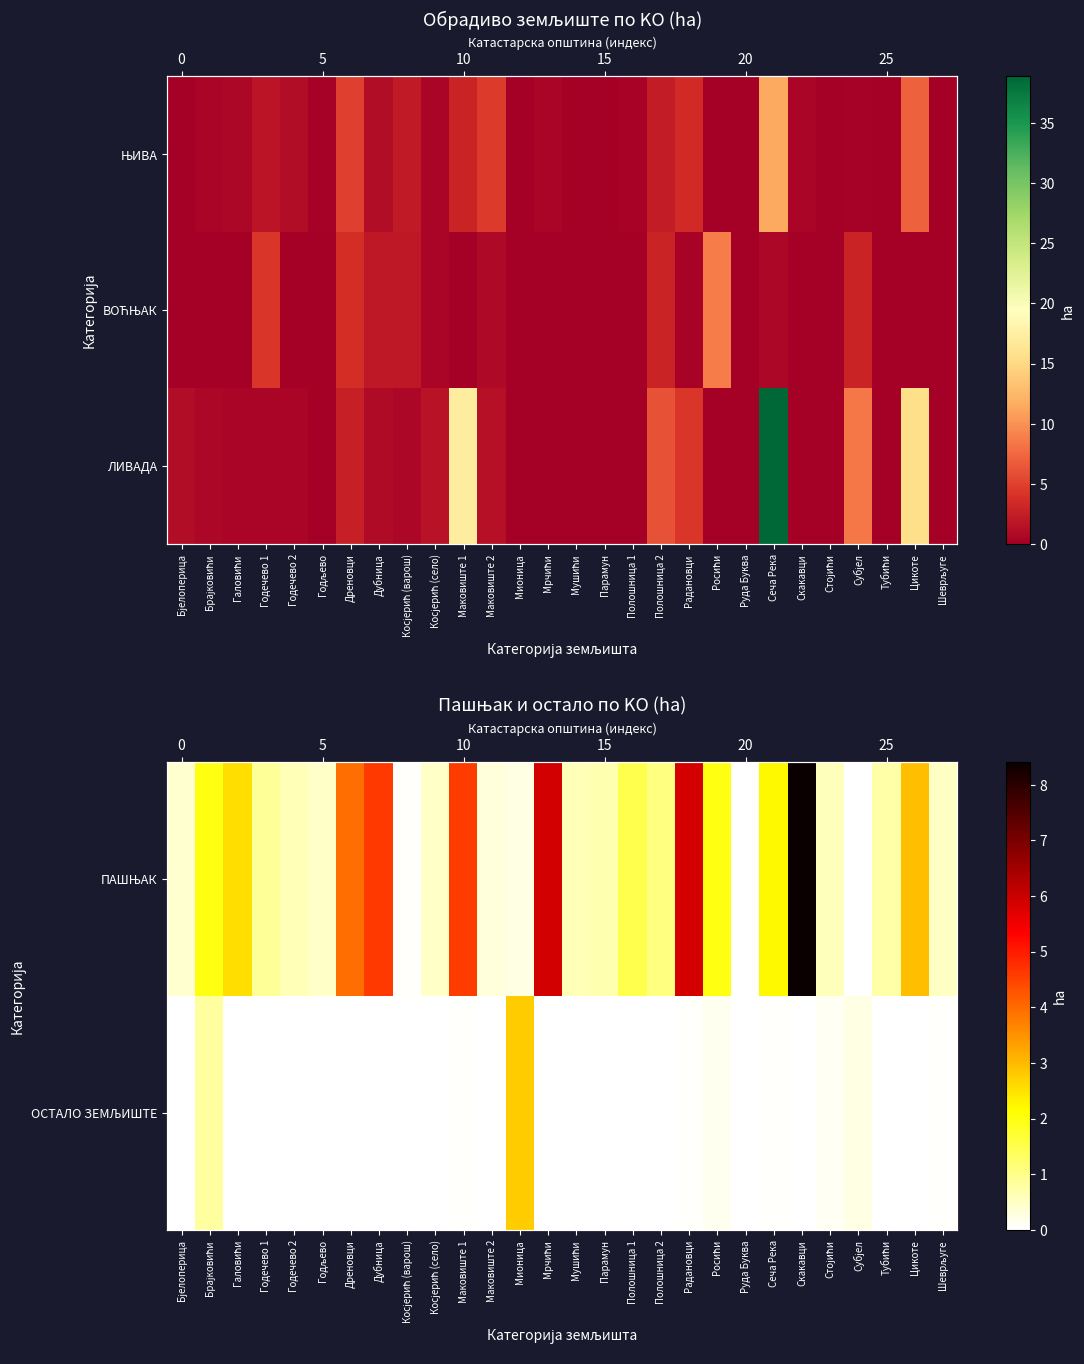

Is it true that ПАШЊАК equals 4.6 at Маковиште 1?

True